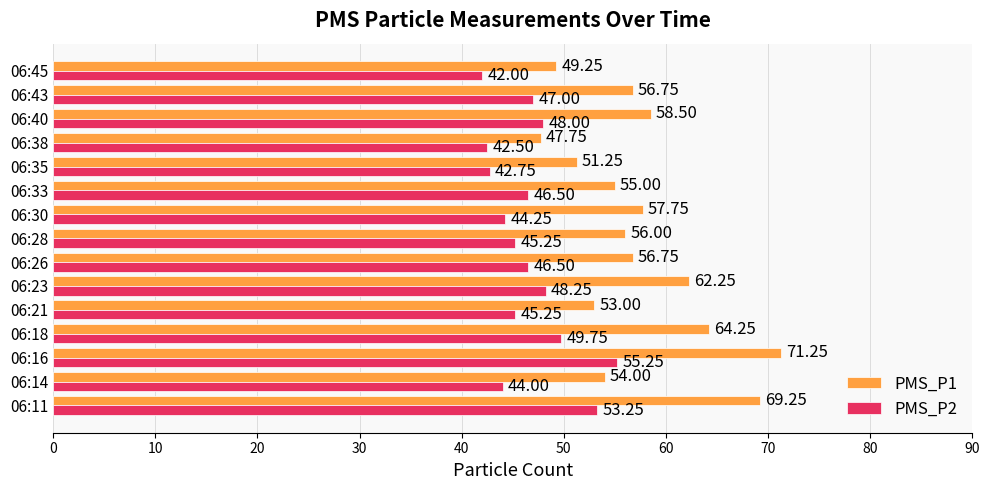

List the series in order of their peak value, lowest first.

PMS_P2, PMS_P1